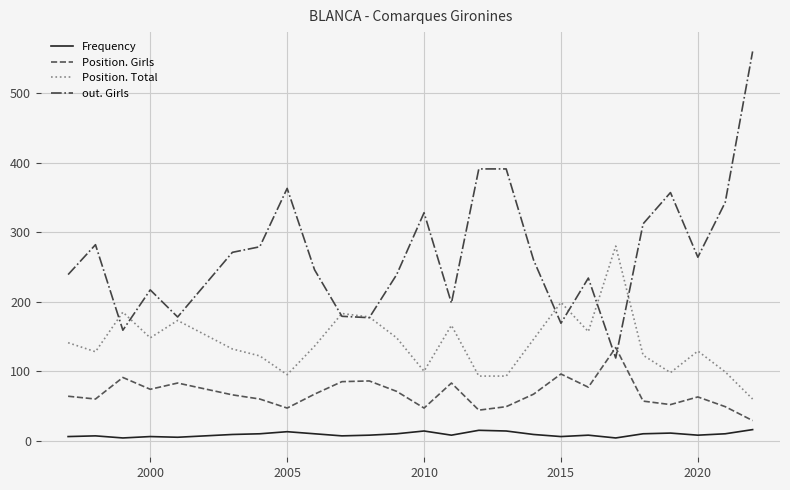

Which series has the largest range (max minus min)?

out. Girls